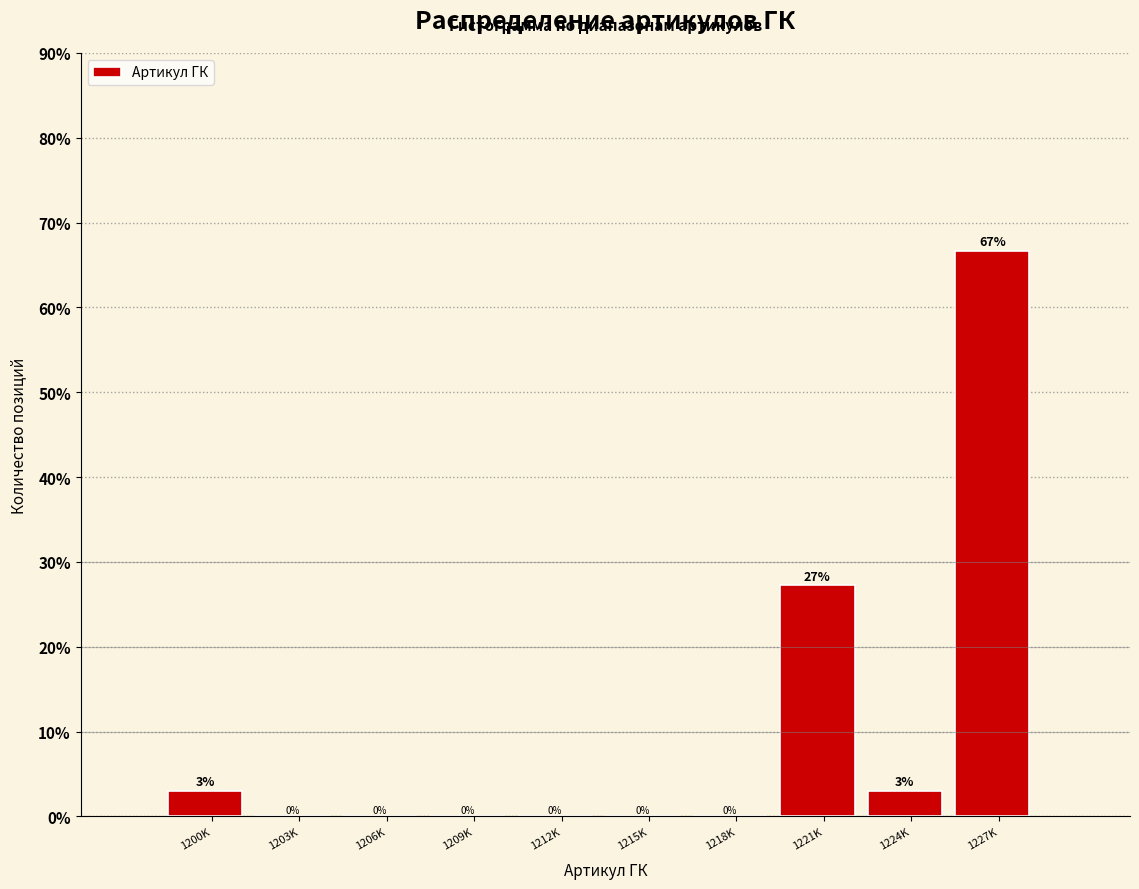

The value at 1227K is 66.7. True or false?

True